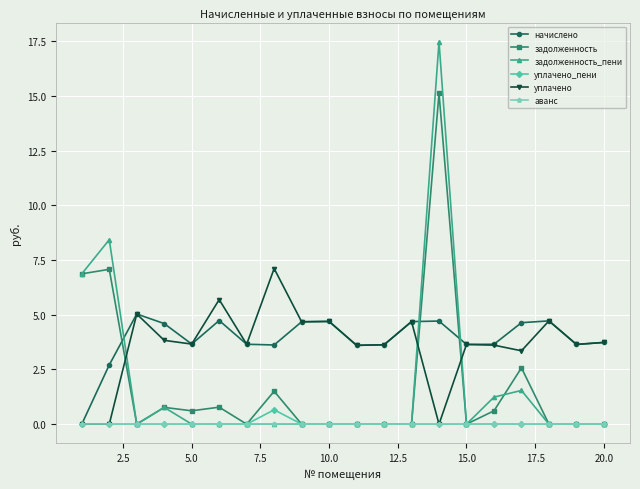

Does the chart have visible grid lines?

Yes